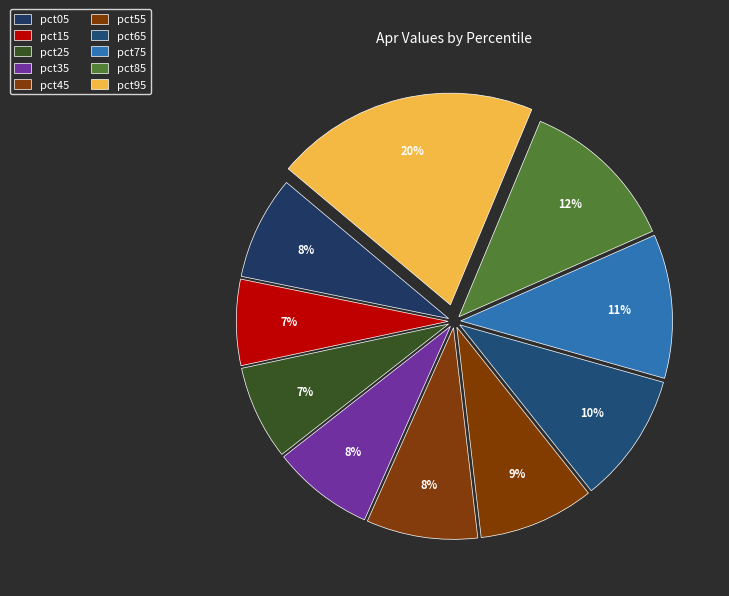

True or false: pct45 accounts for 16% of the total.

False